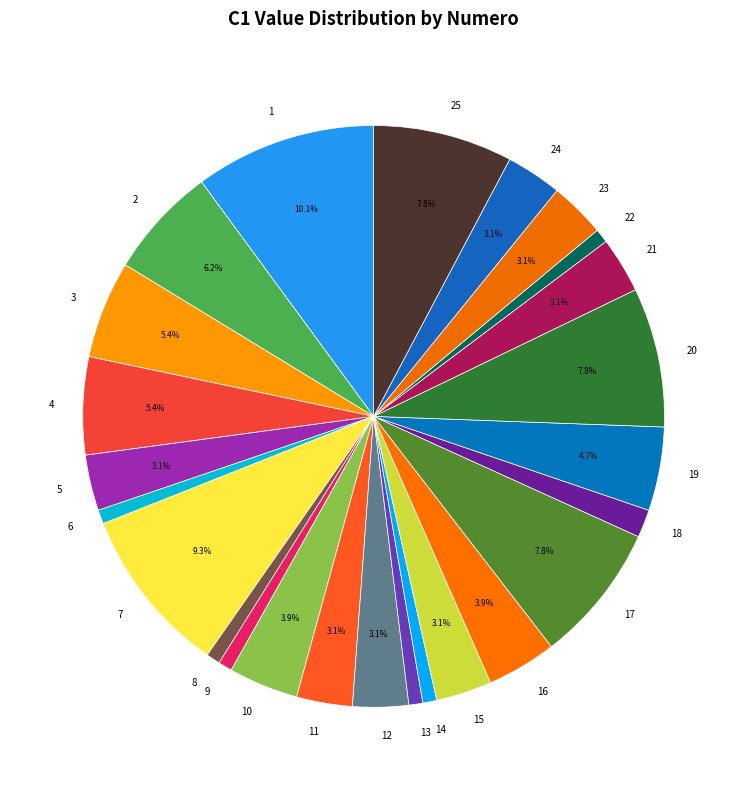

To the nearest percent, what is the difference between the largest and smallest slice percentages?

9%